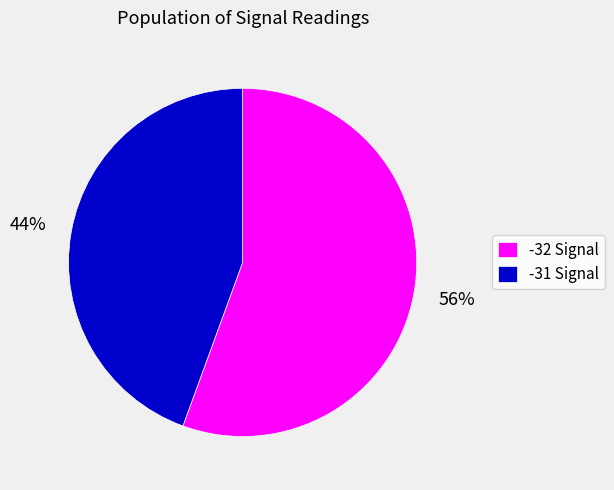

Which category has the smallest portion of the pie?

-31 Signal